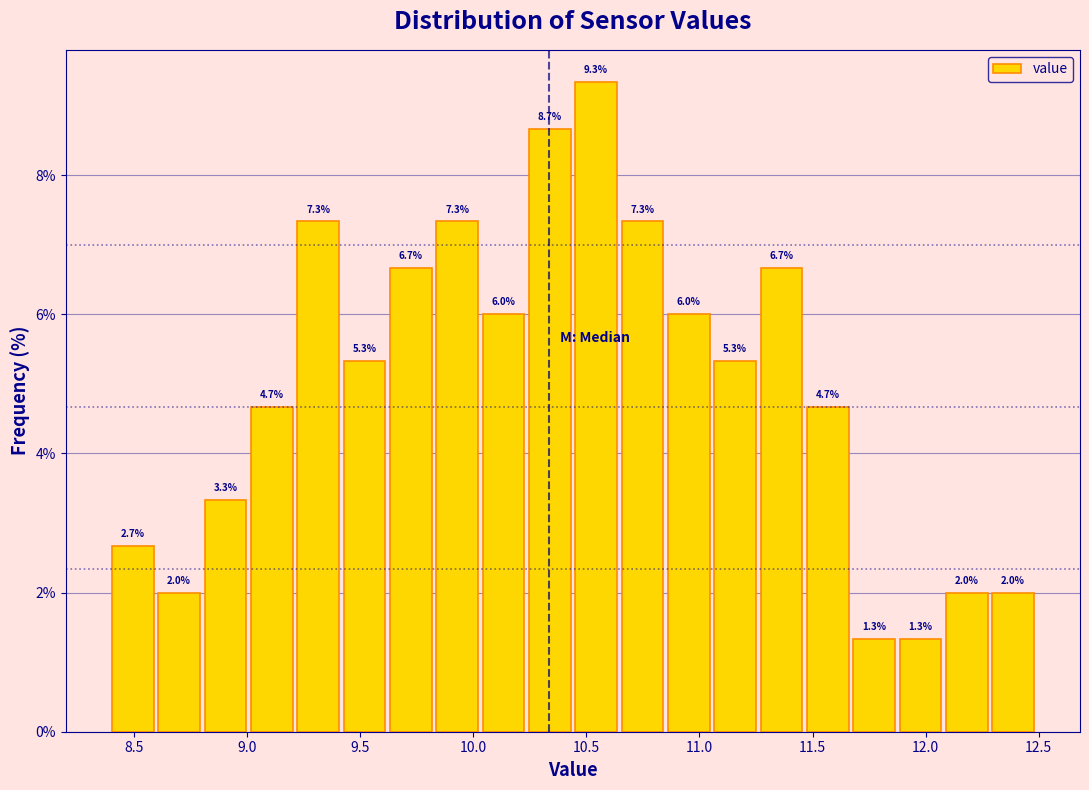

Reading left to right, transcribe this chart: for each bar, give the range it covers on the x-axis and its height. The bar edges are not printed on the chart, so give them approximately, as read against the axis.

8.400 to 8.605: 2.7
8.605 to 8.810: 2.0
8.810 to 9.015: 3.3
9.015 to 9.220: 4.7
9.220 to 9.425: 7.3
9.425 to 9.630: 5.3
9.630 to 9.835: 6.7
9.835 to 10.040: 7.3
10.040 to 10.245: 6.0
10.245 to 10.450: 8.7
10.450 to 10.655: 9.3
10.655 to 10.860: 7.3
10.860 to 11.065: 6.0
11.065 to 11.270: 5.3
11.270 to 11.475: 6.7
11.475 to 11.680: 4.7
11.680 to 11.885: 1.3
11.885 to 12.090: 1.3
12.090 to 12.295: 2.0
12.295 to 12.500: 2.0